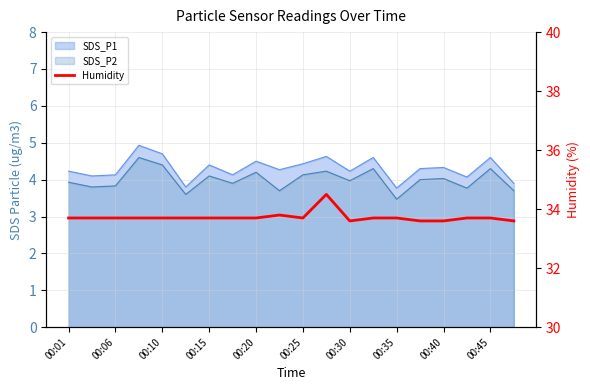

How many lines are shown in the chart?

1